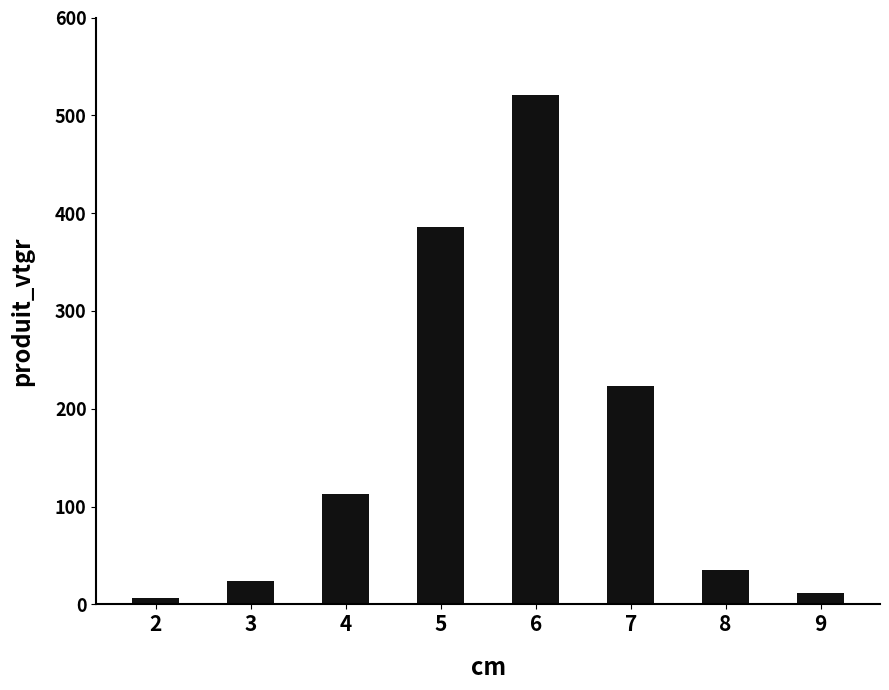

How many categories are shown in the chart?

8